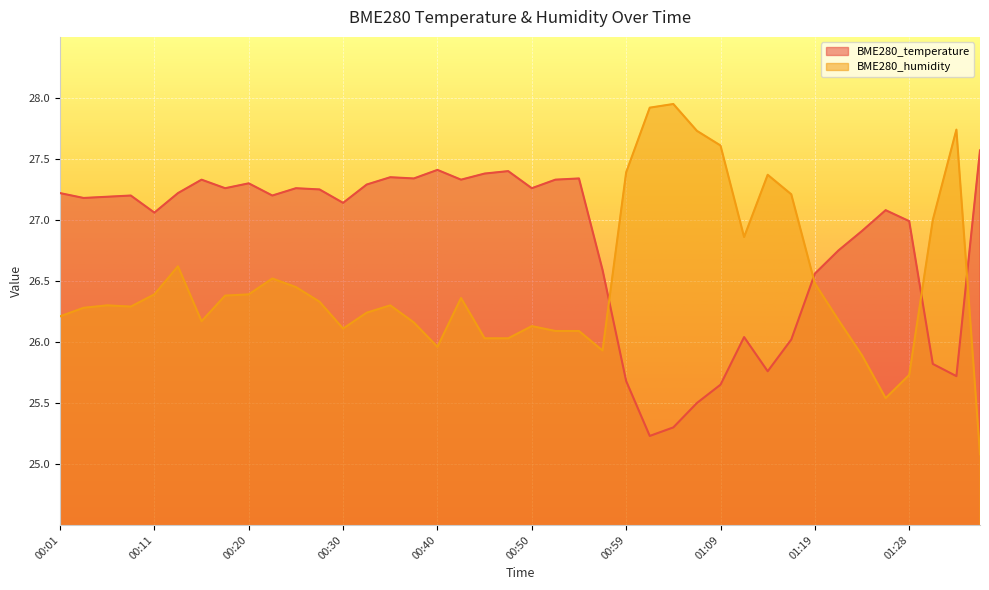

The BME280_humidity series shows 46.7 at 01:16. True or false?

False